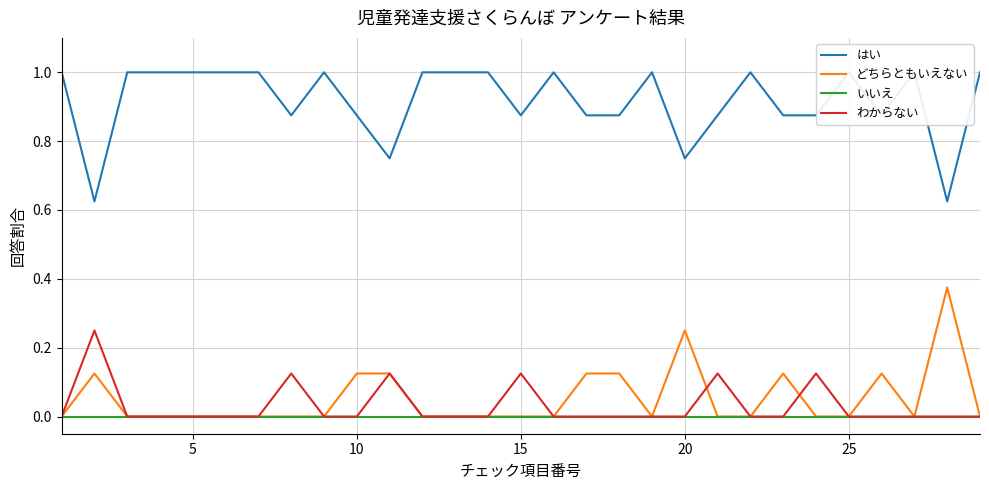

At 10, list the series in order from smallest to largest.

どちらともいえない, いいえ, わからない, はい